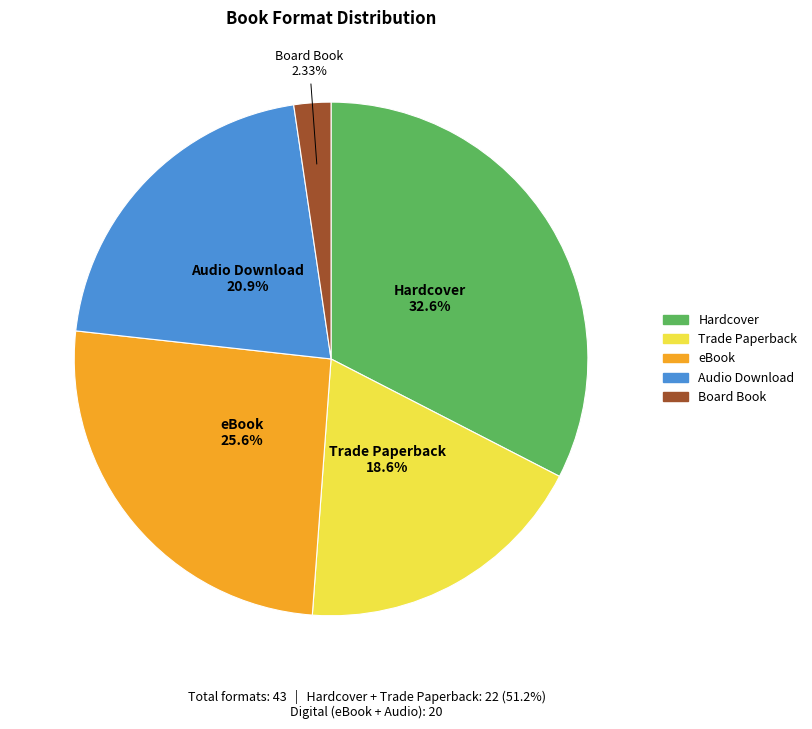

How many slices are in this pie chart?

5